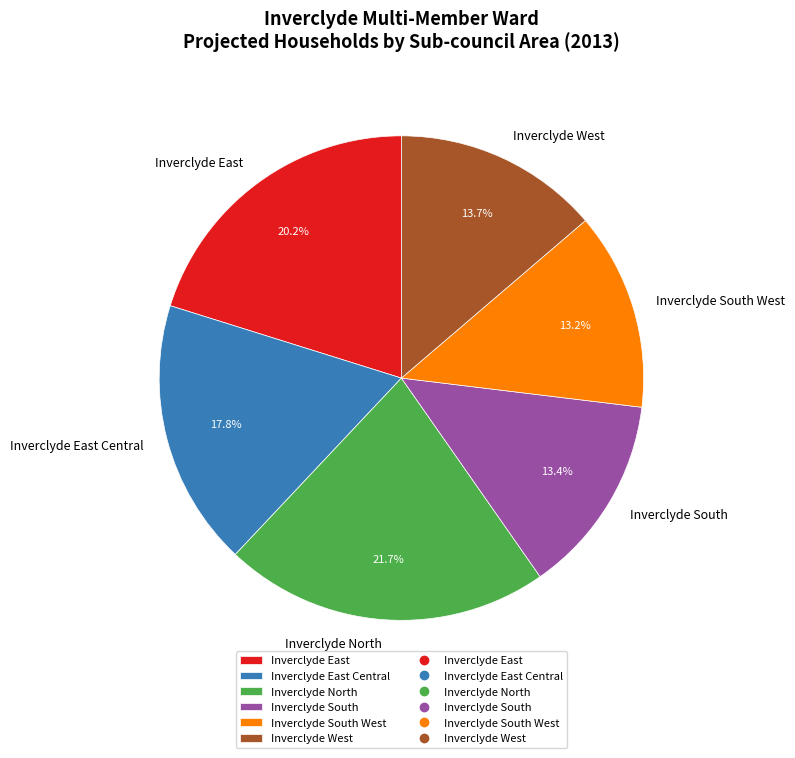

Combined, do Inverclyde East and Inverclyde North account for over 50%?

No